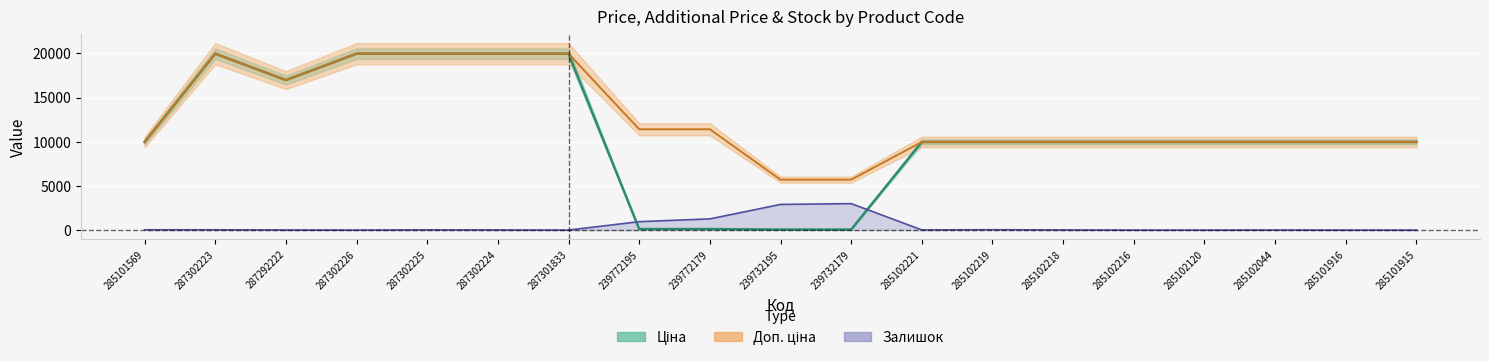

How many data points in Ціна are above 9974?

15